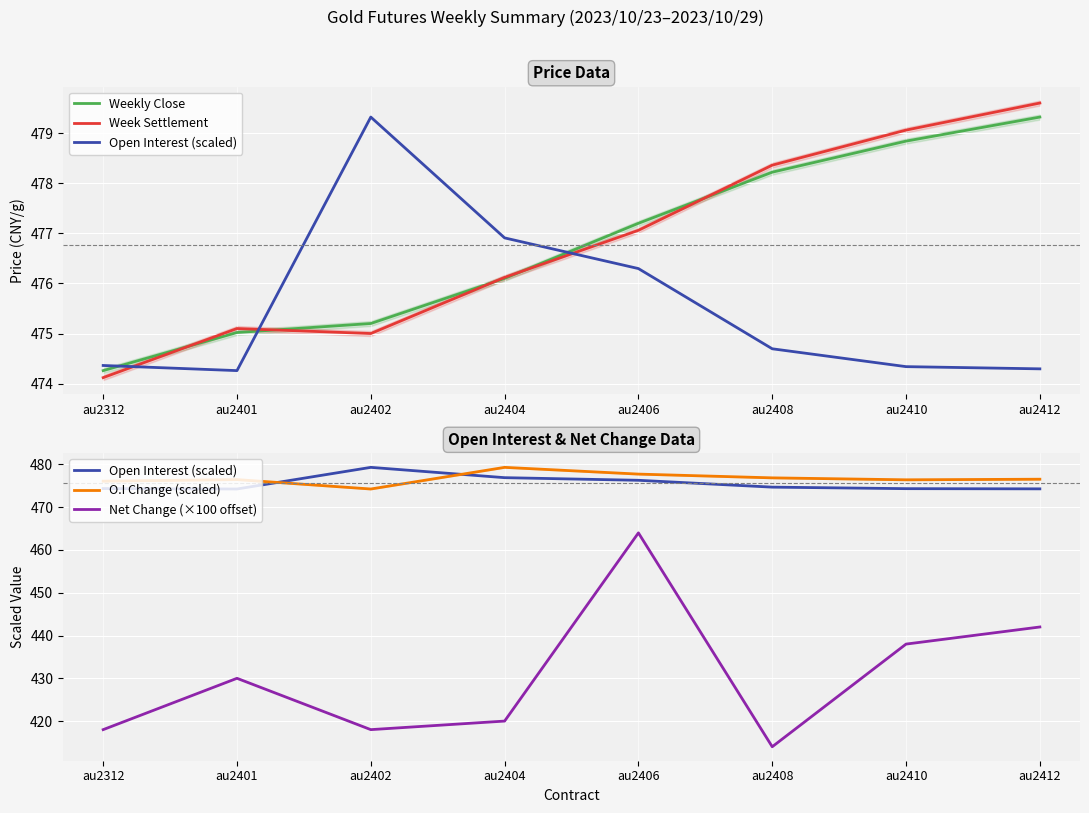

How many data points in Net Change (×100 offset) are above 430?

3